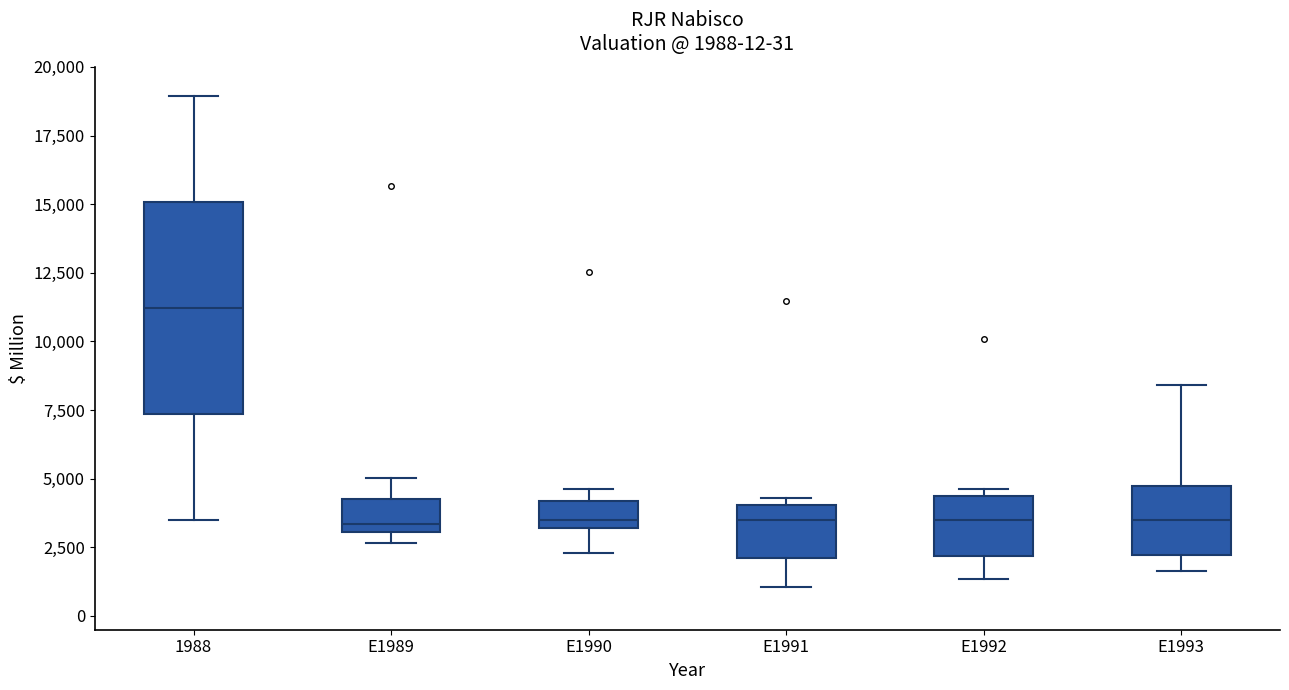

Comparing the boxes themselves (not the whiskers), which one is the tallest?

1988